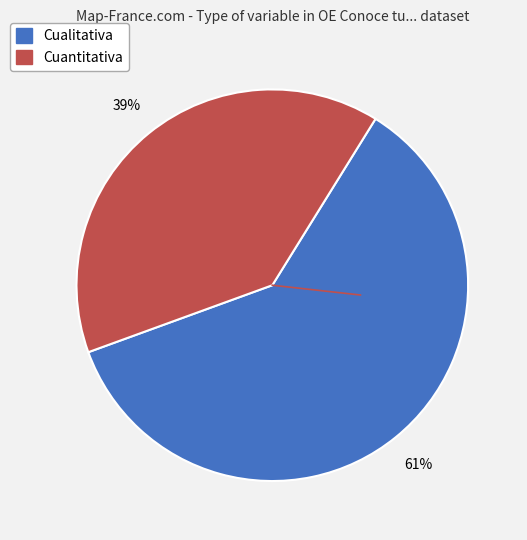

Count the number of slices in the pie.

2